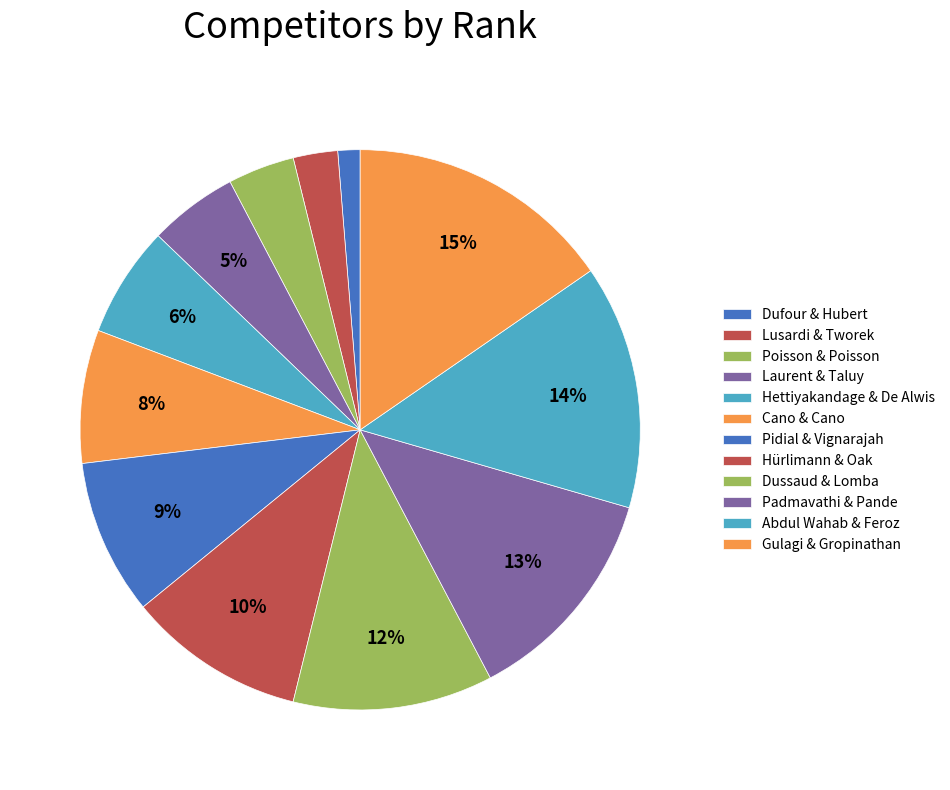

Is there any slice that represents more than half of the pie?

No